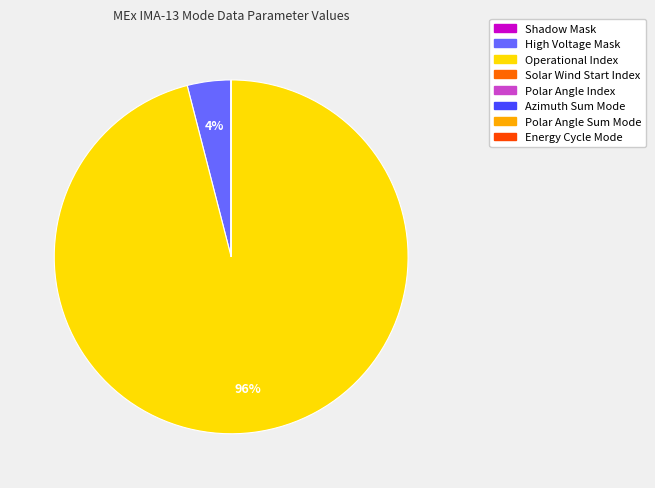

Is there a majority slice in this chart?

Yes